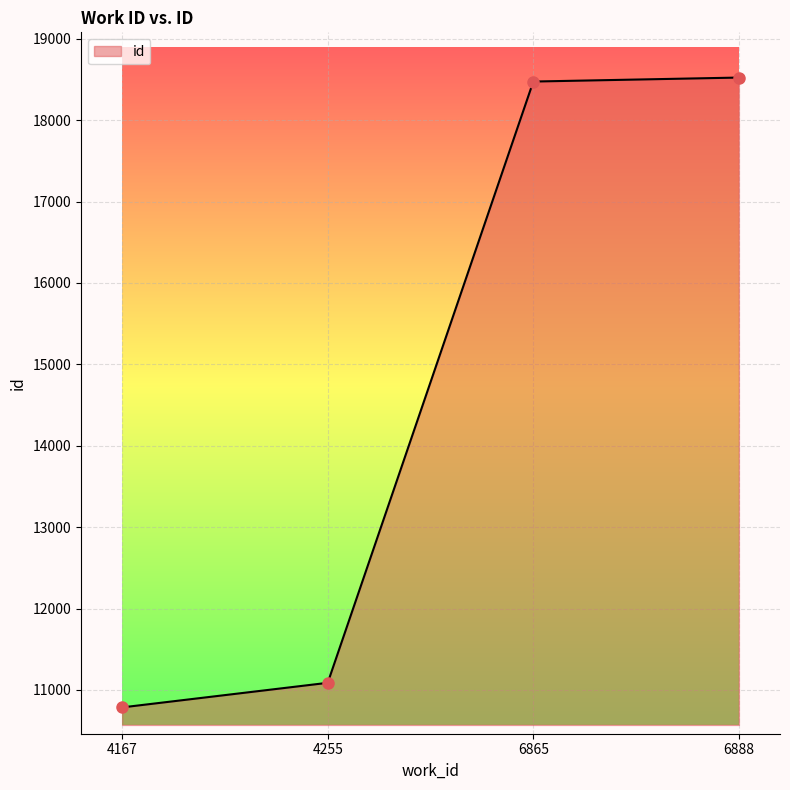

What is the smallest value displayed?

10785